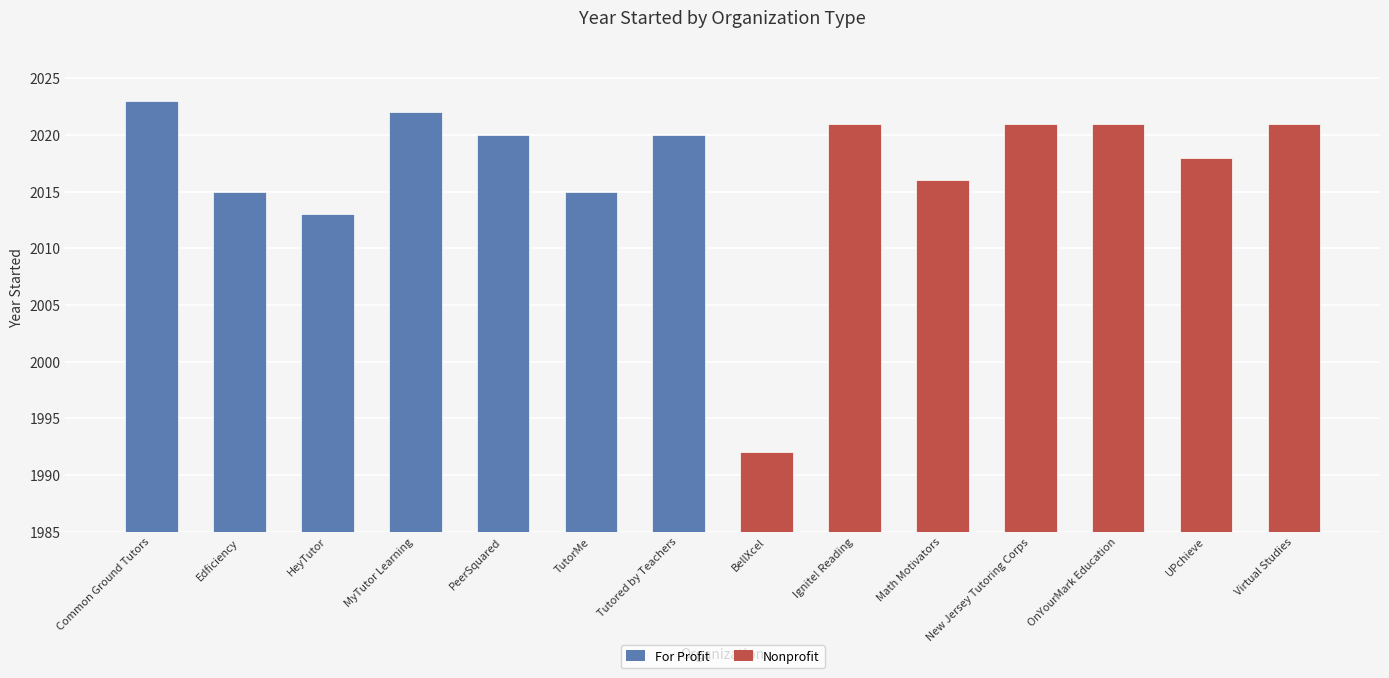

True or false: For Profit has a value of 2020 at 4.

True